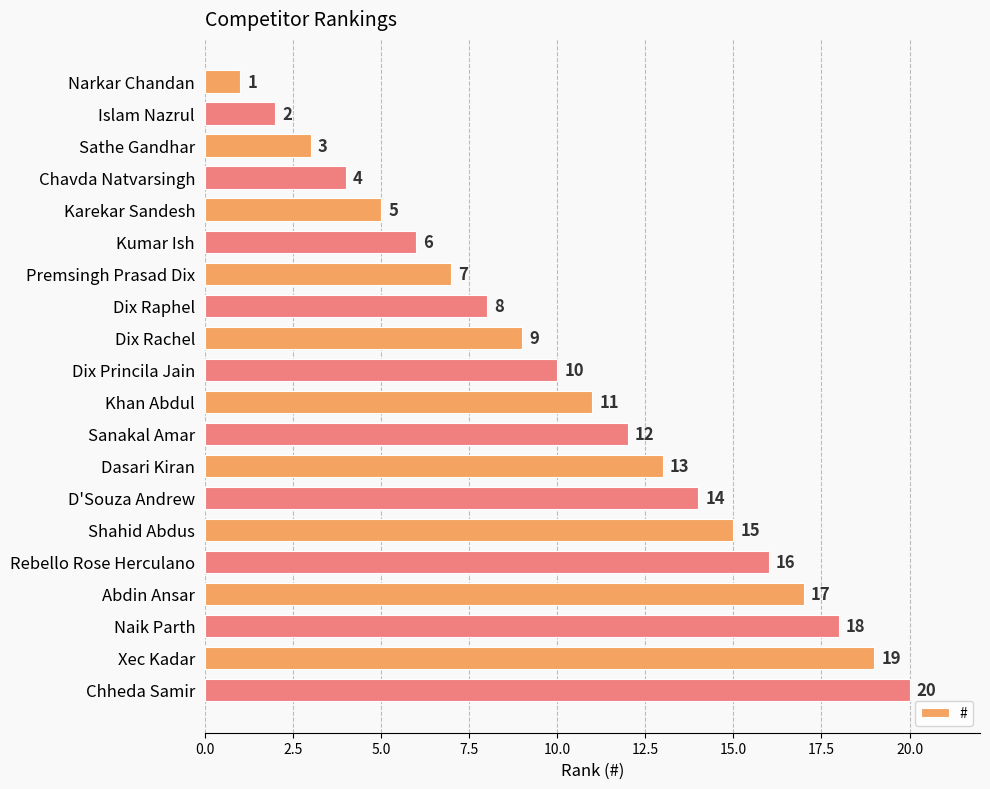

What is the difference between the second highest and second lowest values?

17